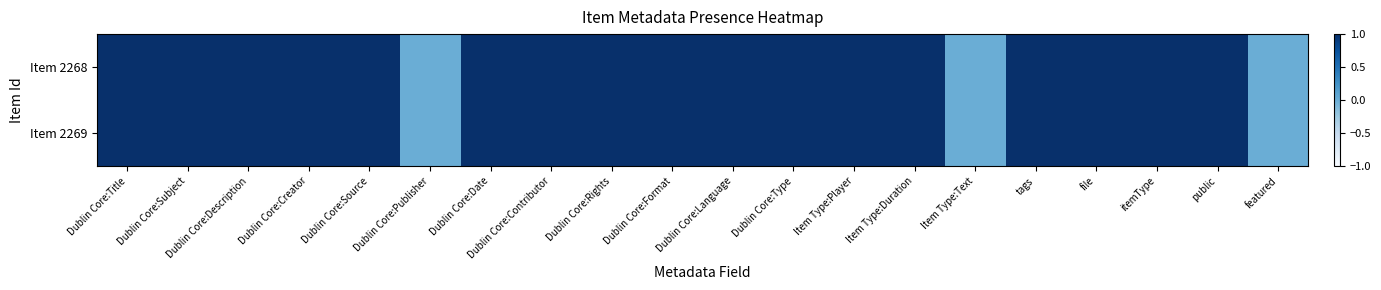

Reading left to right, transcribe all the data shown in this chart.

Item 2268: Dublin Core:Title=1	Dublin Core:Subject=1	Dublin Core:Description=1	Dublin Core:Creator=1	Dublin Core:Source=1	Dublin Core:Publisher=0	Dublin Core:Date=1	Dublin Core:Contributor=1	Dublin Core:Rights=1	Dublin Core:Format=1	Dublin Core:Language=1	Dublin Core:Type=1	Item Type:Player=1	Item Type:Duration=1	Item Type:Text=0	tags=1	file=1	itemType=1	public=1	featured=0
Item 2269: Dublin Core:Title=1	Dublin Core:Subject=1	Dublin Core:Description=1	Dublin Core:Creator=1	Dublin Core:Source=1	Dublin Core:Publisher=0	Dublin Core:Date=1	Dublin Core:Contributor=1	Dublin Core:Rights=1	Dublin Core:Format=1	Dublin Core:Language=1	Dublin Core:Type=1	Item Type:Player=1	Item Type:Duration=1	Item Type:Text=0	tags=1	file=1	itemType=1	public=1	featured=0